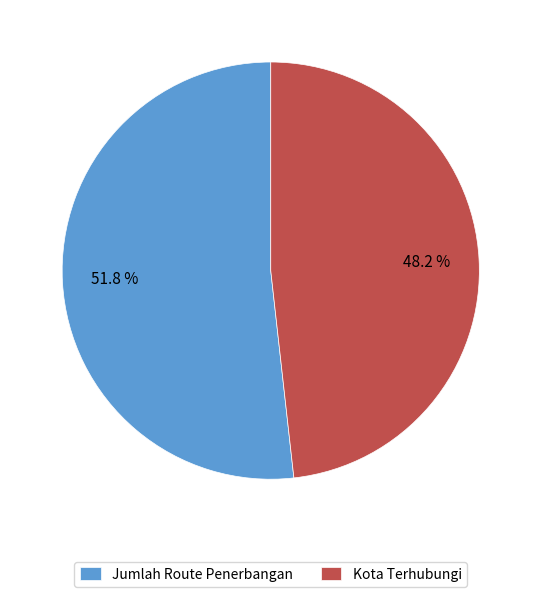

How many segments does this pie chart have?

2